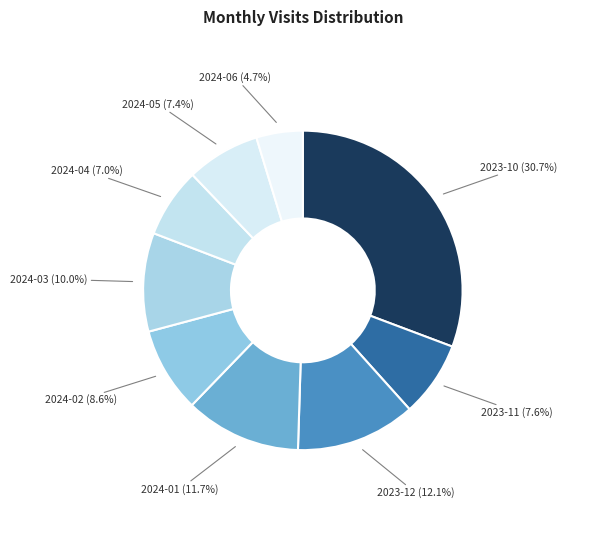

What is the ratio of the value at 2024-04 to the value at 2024-03?

0.7